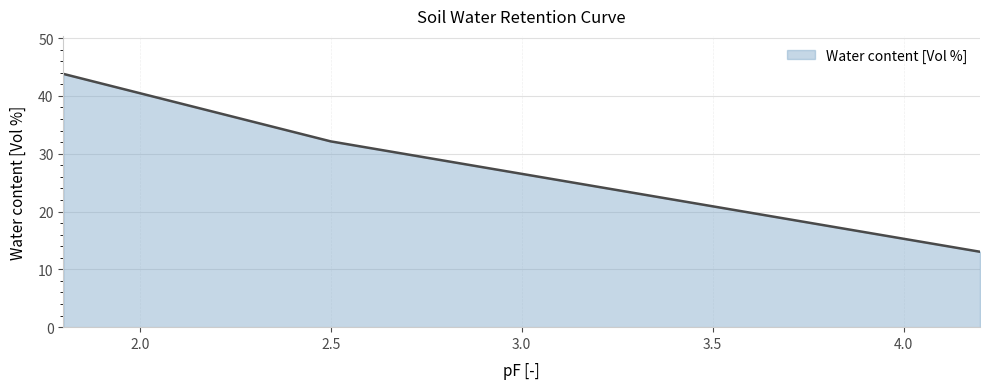

What is the difference between the maximum and minimum values?

30.8